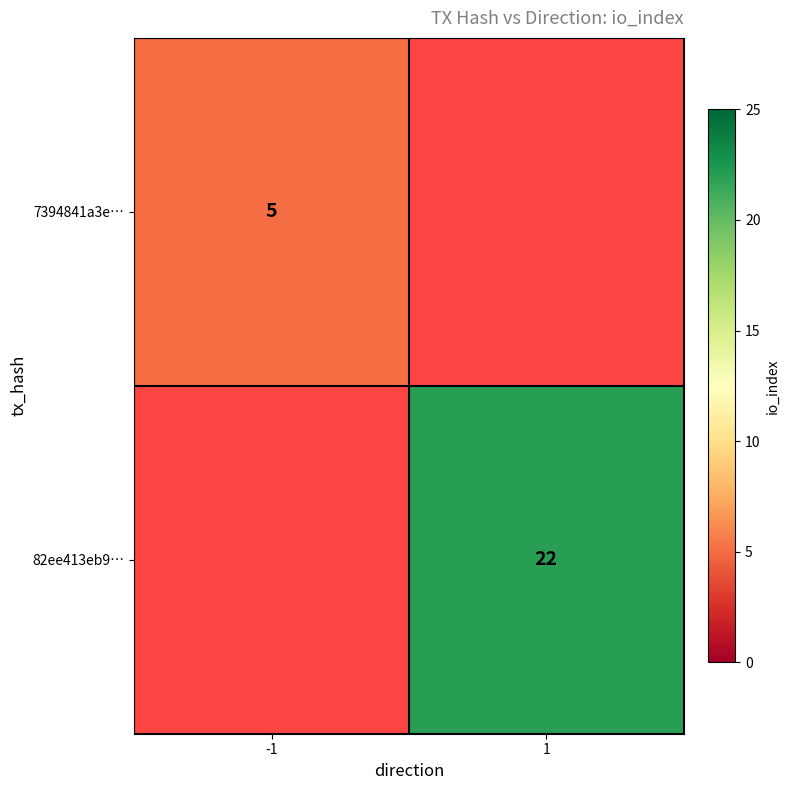

The value of 7394841a3e… at -1 is 3. True or false?

False